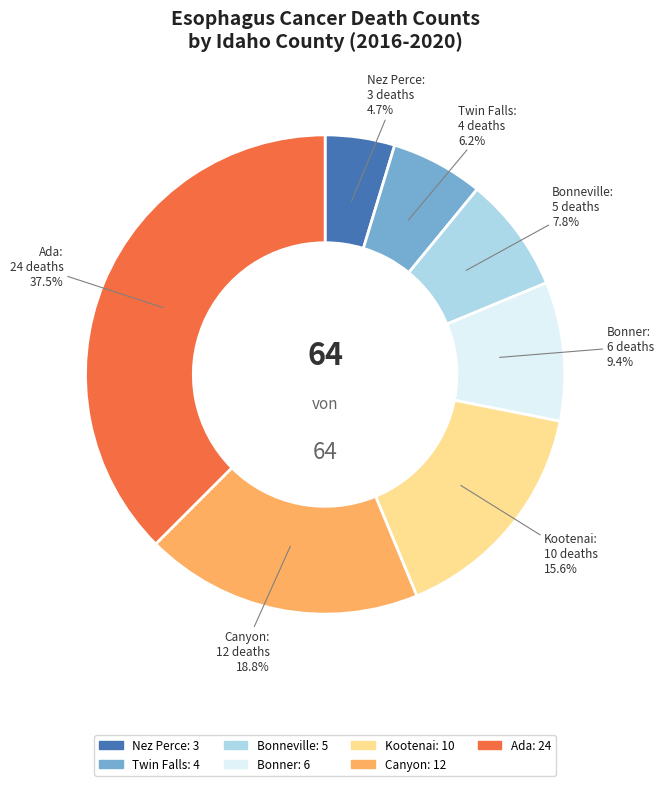

Is there a majority slice in this chart?

No